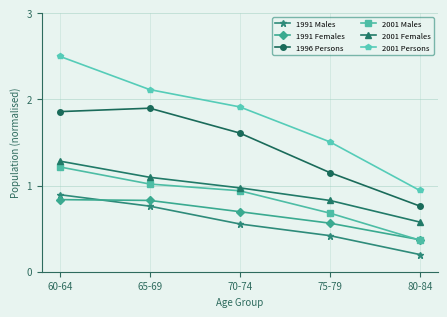

True or false: 1991 Males and 2001 Females cross at least once.

False